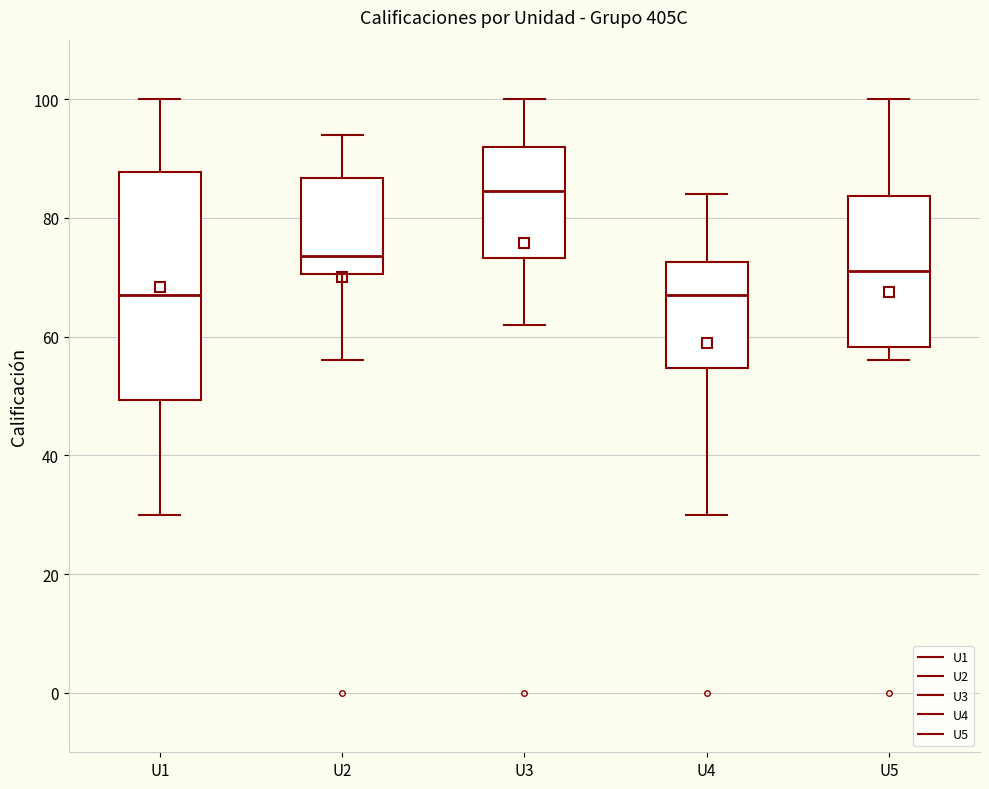

Which box is the tallest, from its lower edge to its upper edge?

U1